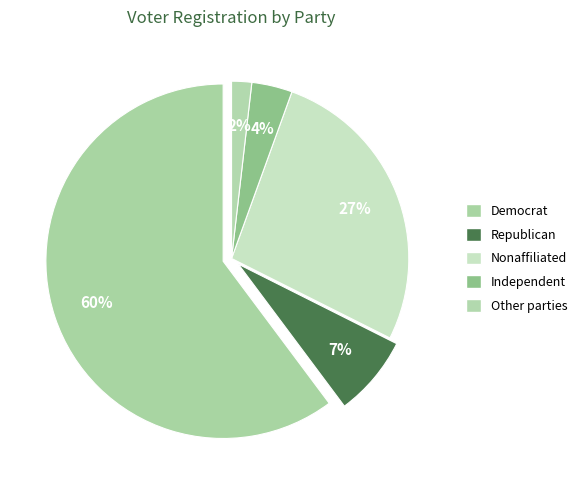

Between Democrat and Republican, which is larger?

Democrat